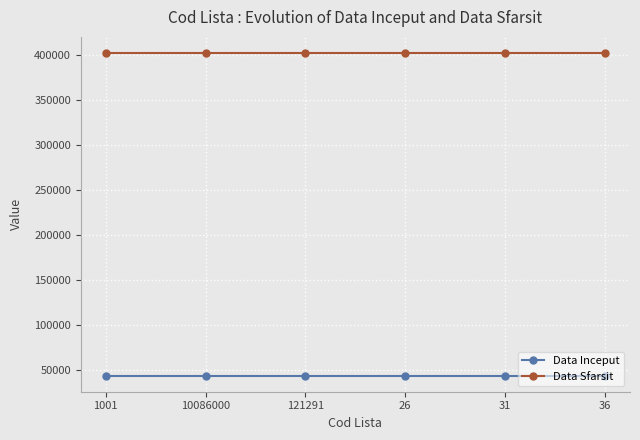

At how many categories does at least one series exceed 276160?

6